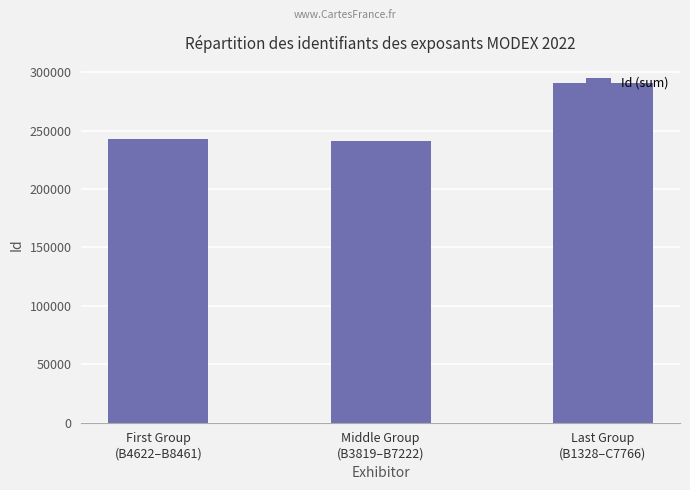

What is the ratio of the value at Last Group
(B1328–C7766) to the value at First Group
(B4622–B8461)?

1.2